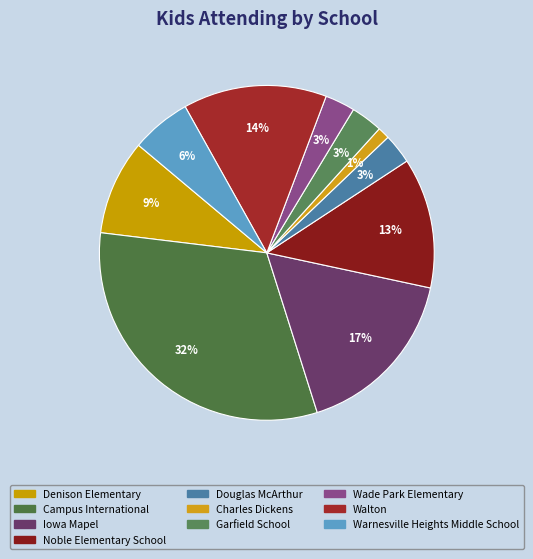

Does Warnesville Heights Middle School account for over 50% of the chart?

No